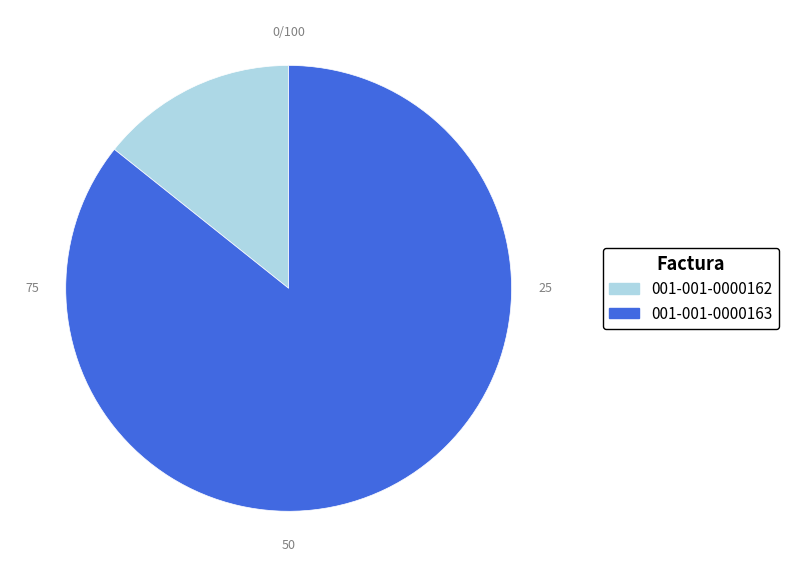

Rank the categories by value from lowest to highest.

001-001-0000162, 001-001-0000163